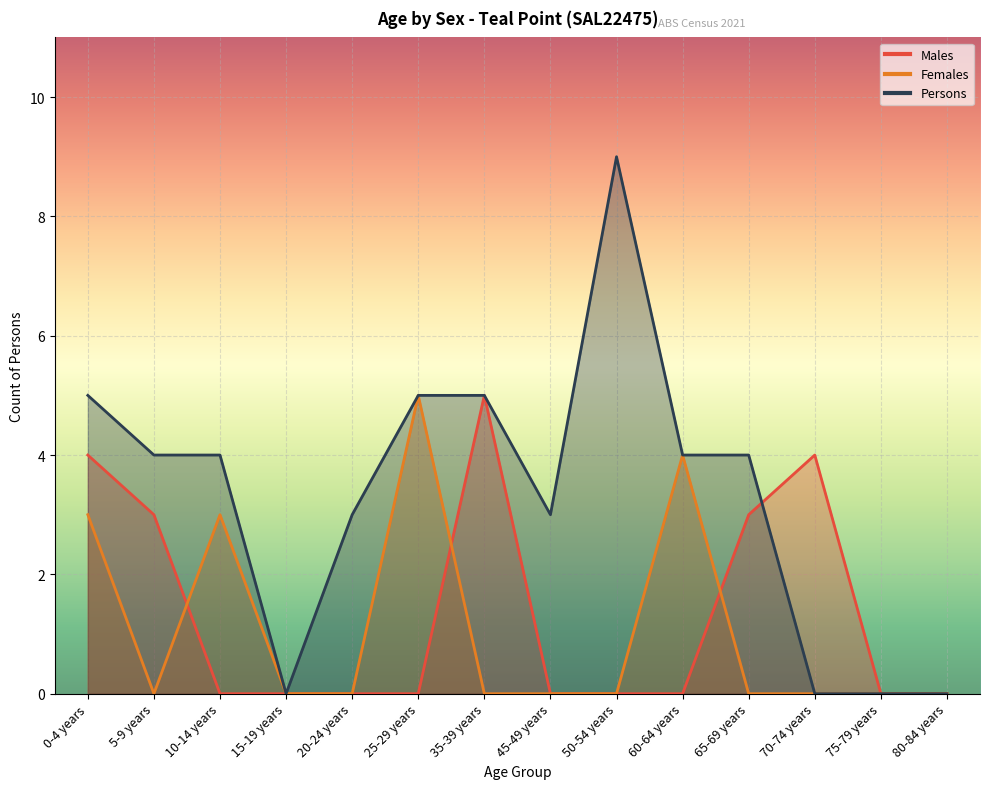

Where does the Persons series first go above 4?

0-4 years